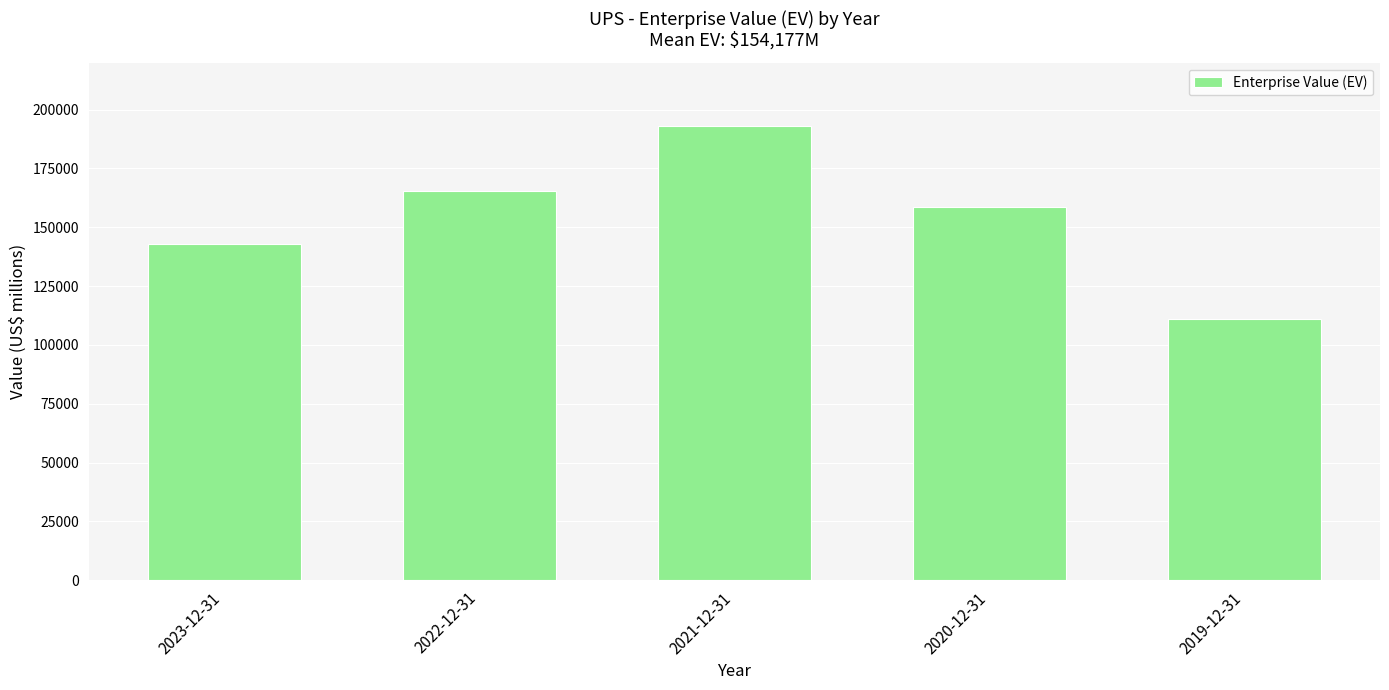

What is the minimum value shown in the chart?

110925